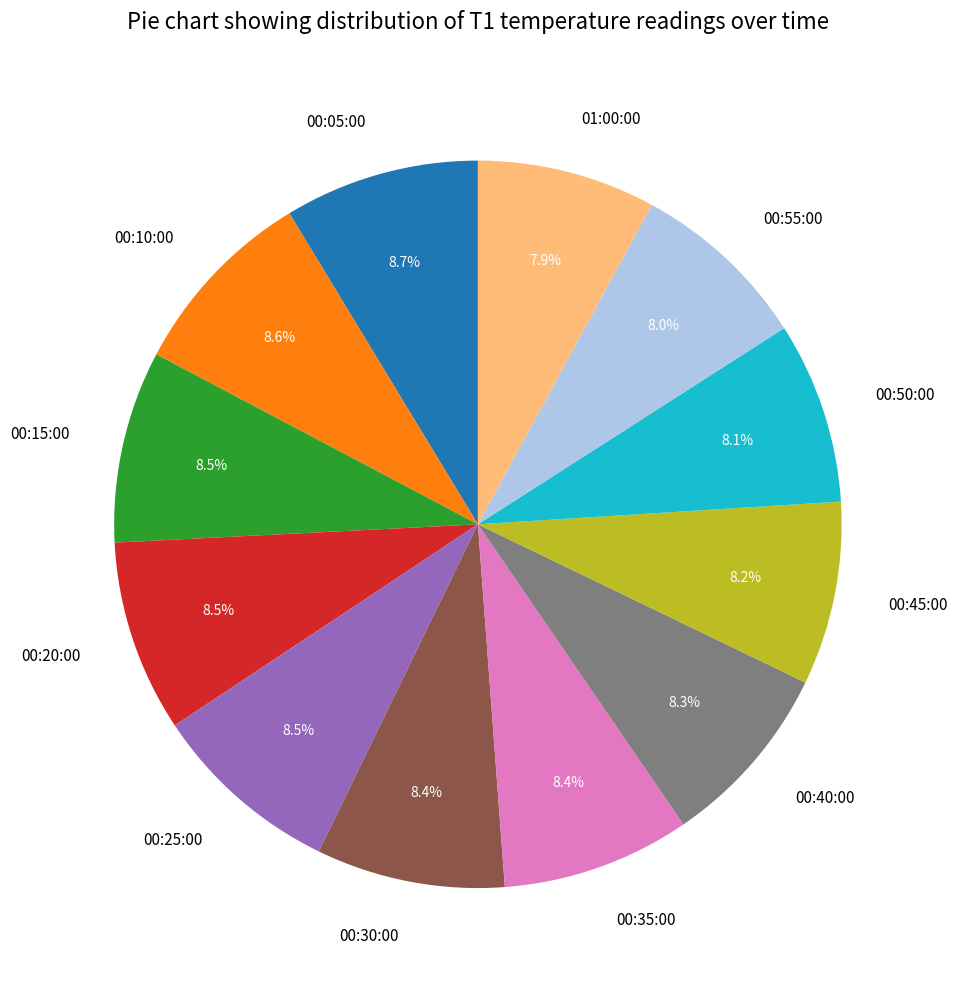

What percentage is NOT represented by 00:25:00?

91.5%